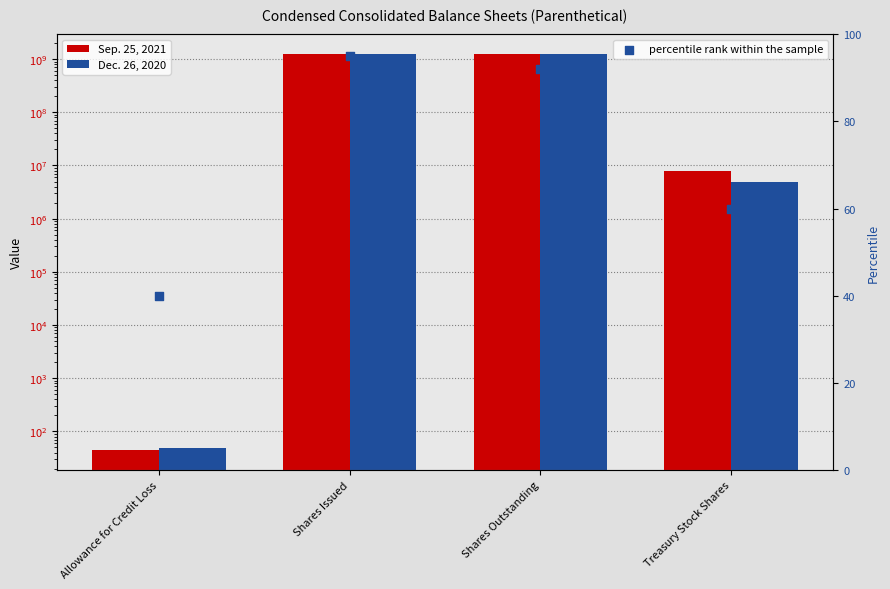

Which series contains the highest Y value?

Sep. 25, 2021